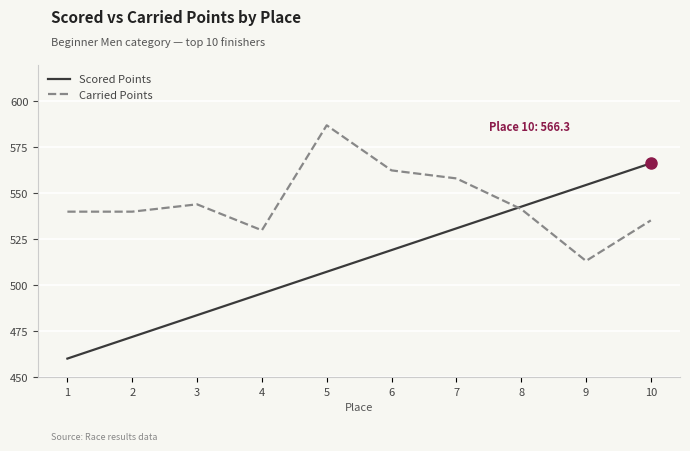

Is the value of Carried Points at 3 greater than the value of Scored Points at 1?

Yes